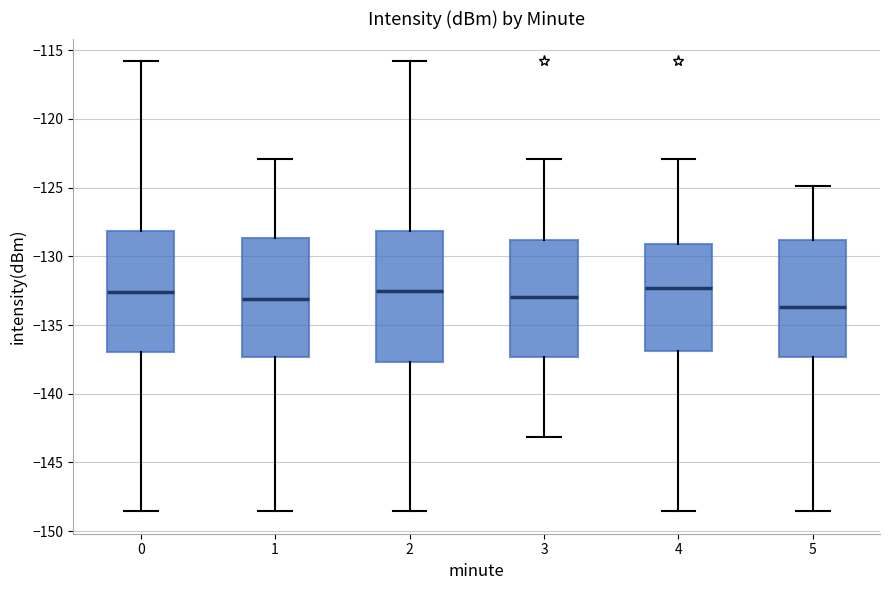

Where is the lower edge of the box at x = 5 on the y-axis? The values are not printed on the chart, so give them approximately, as read against the axis.

-137.5